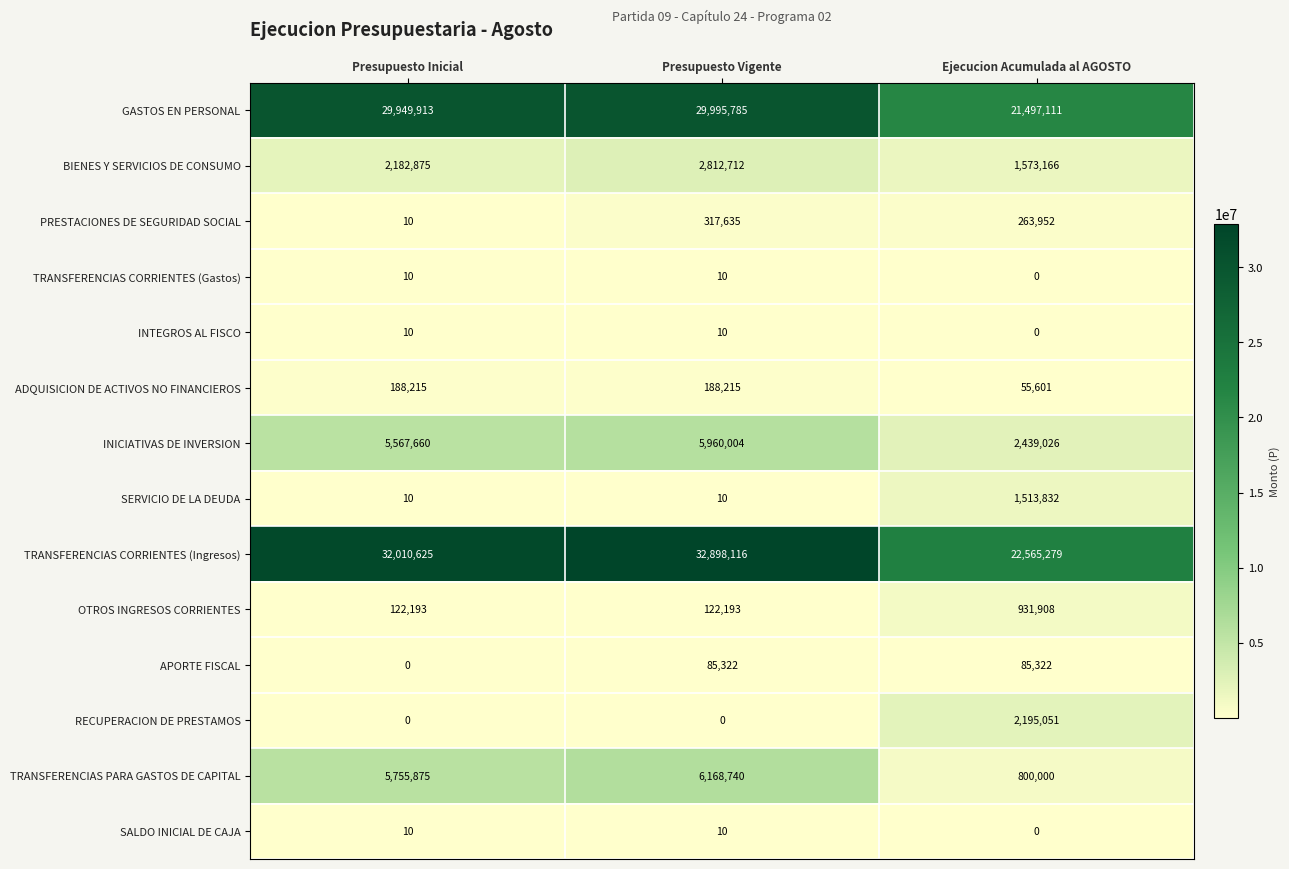

Which series has the widest spread of values?

TRANSFERENCIAS CORRIENTES (Ingresos)